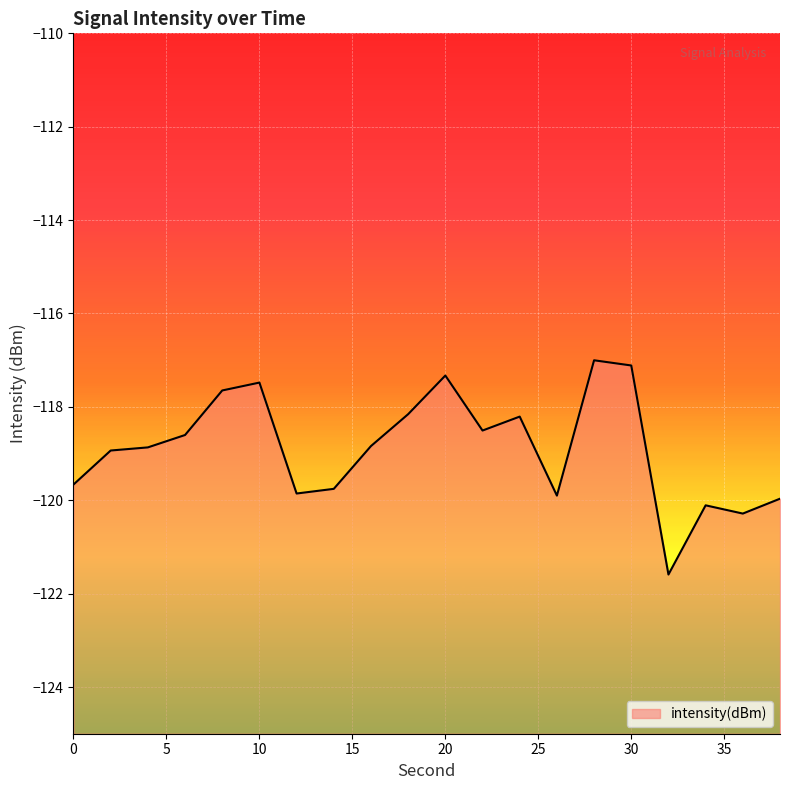

At which category does the chart reach its peak across all series?

28